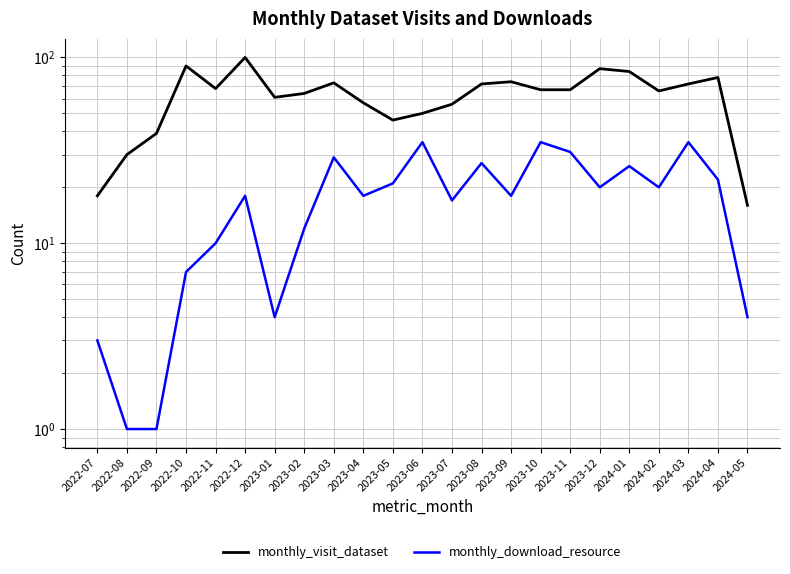

What is the value of the monthly_visit_dataset point at the 11th from the left?

46